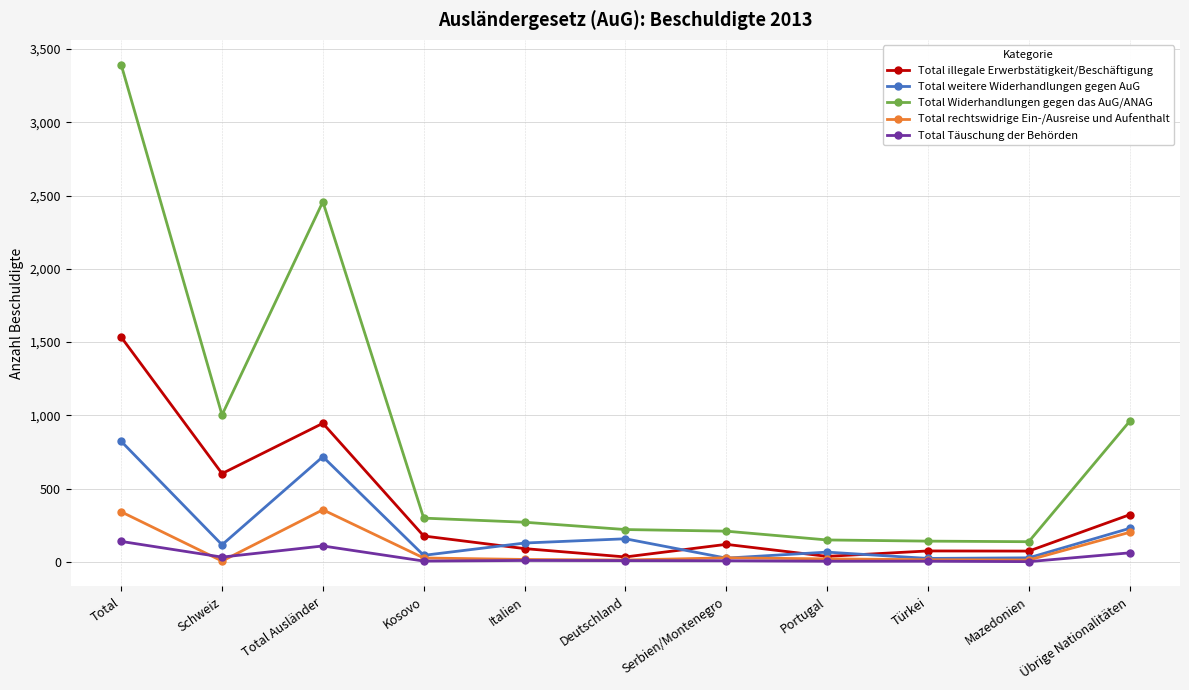

What is the sum of the Total weitere Widerhandlungen gegen AuG values at Schweiz and Italien?

246